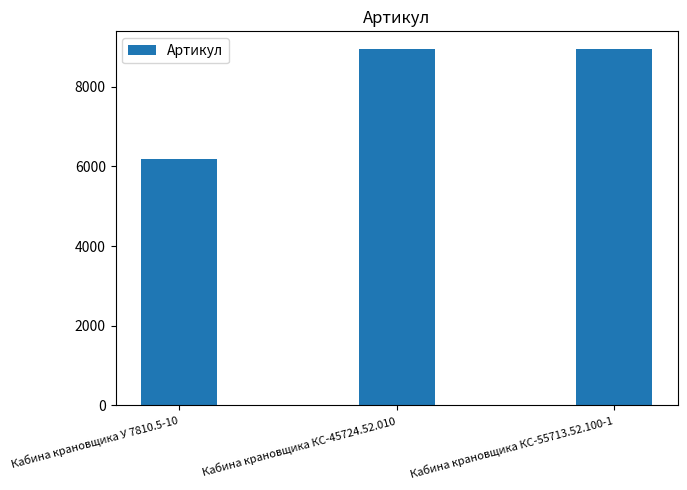

The value at Кабина крановщика КС-45724.52.010 is 8943. True or false?

True